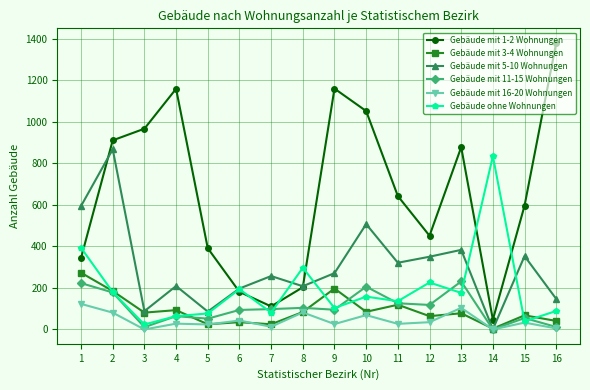

Which series has the widest spread of values?

Gebäude mit 1-2 Wohnungen